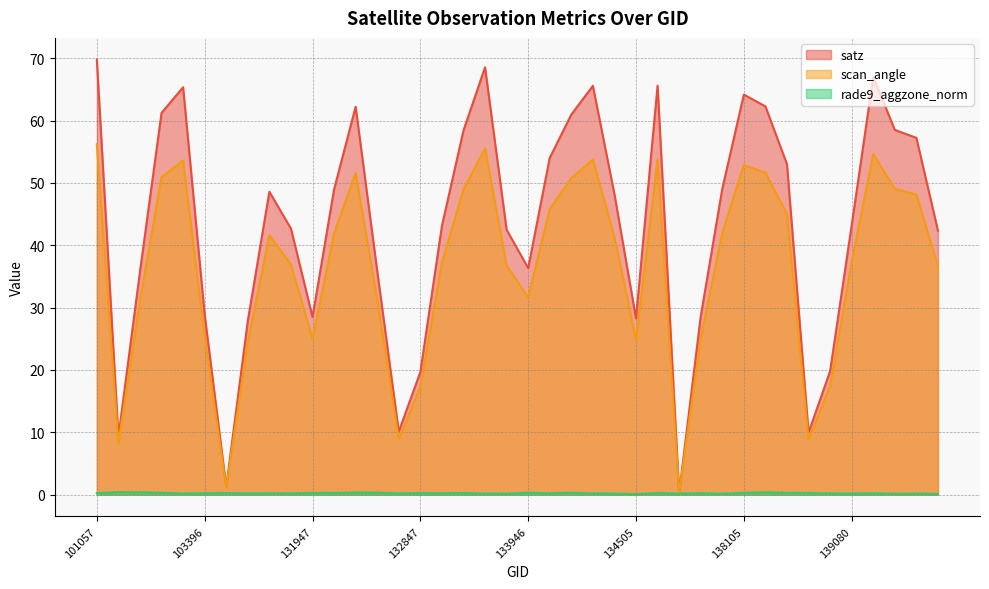

What is the sum of all satz values?

1722.5